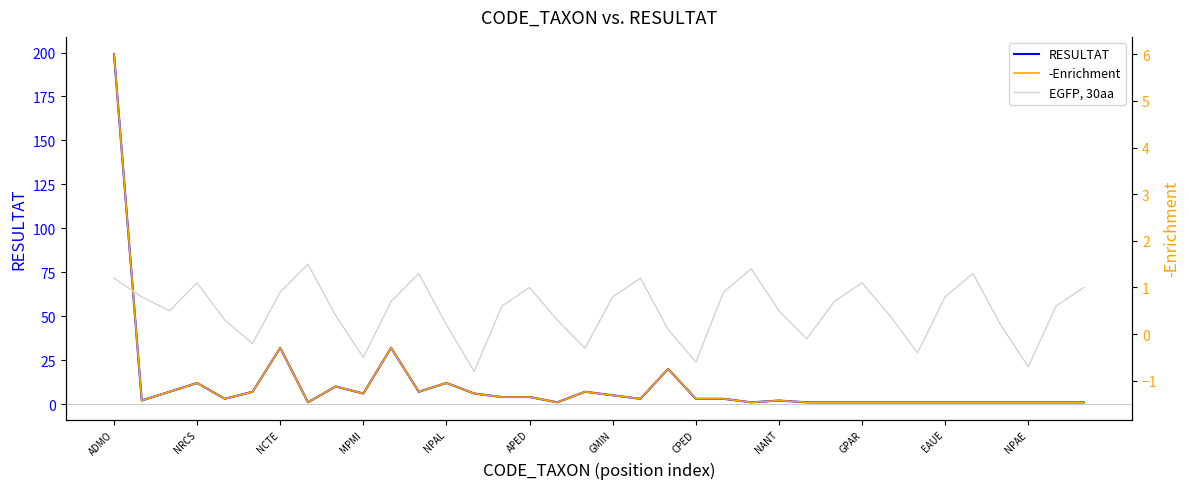

What is the total value across all series at CPED?

1.0